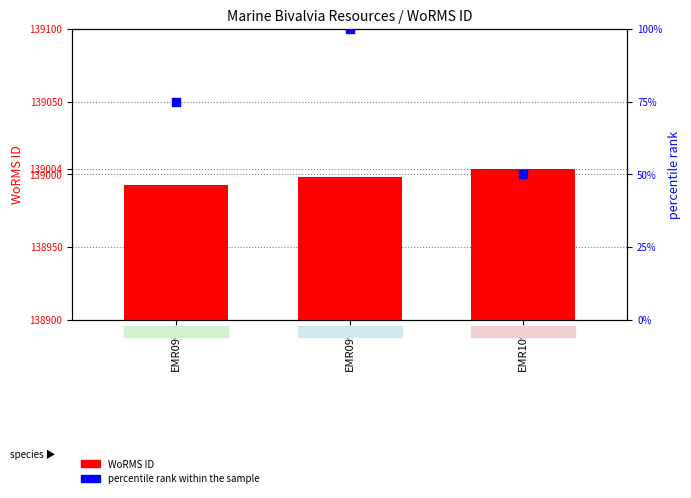

What is the total value across all series at EMR109?

139054